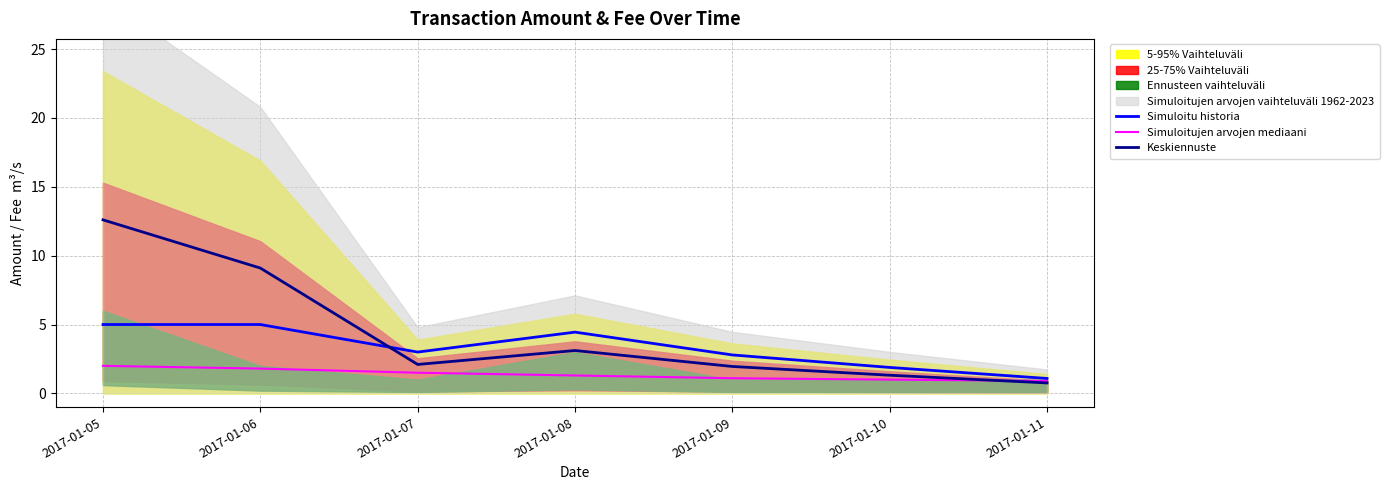

The value of Simuloitu historia at 2017-01-08 is 4.4. True or false?

True